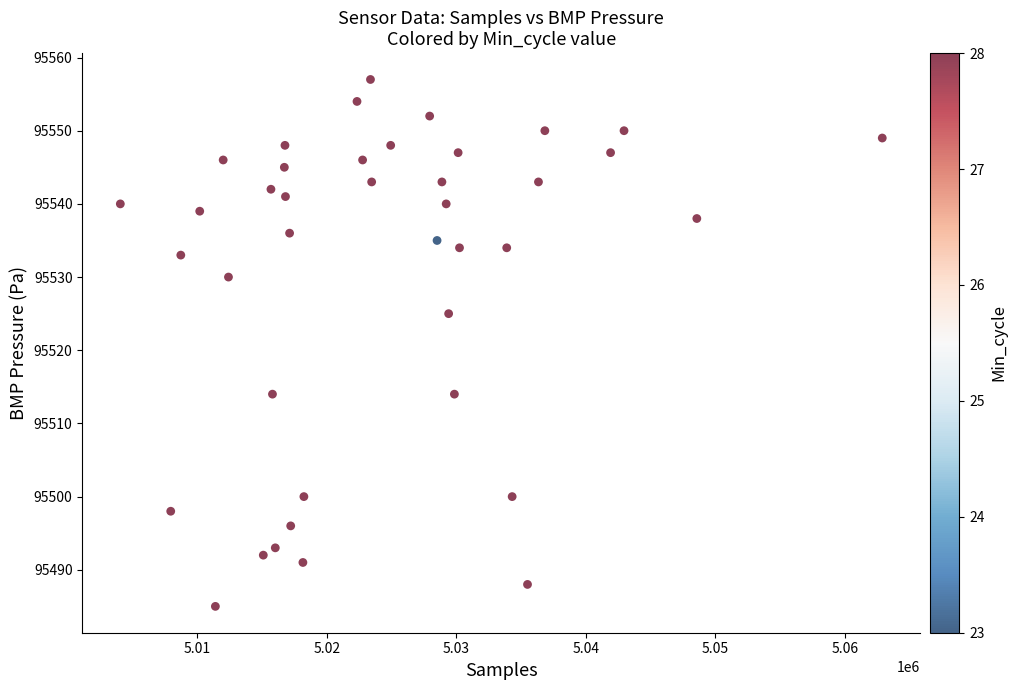

What Y value in the scatter plot is closest to 95521?

95525